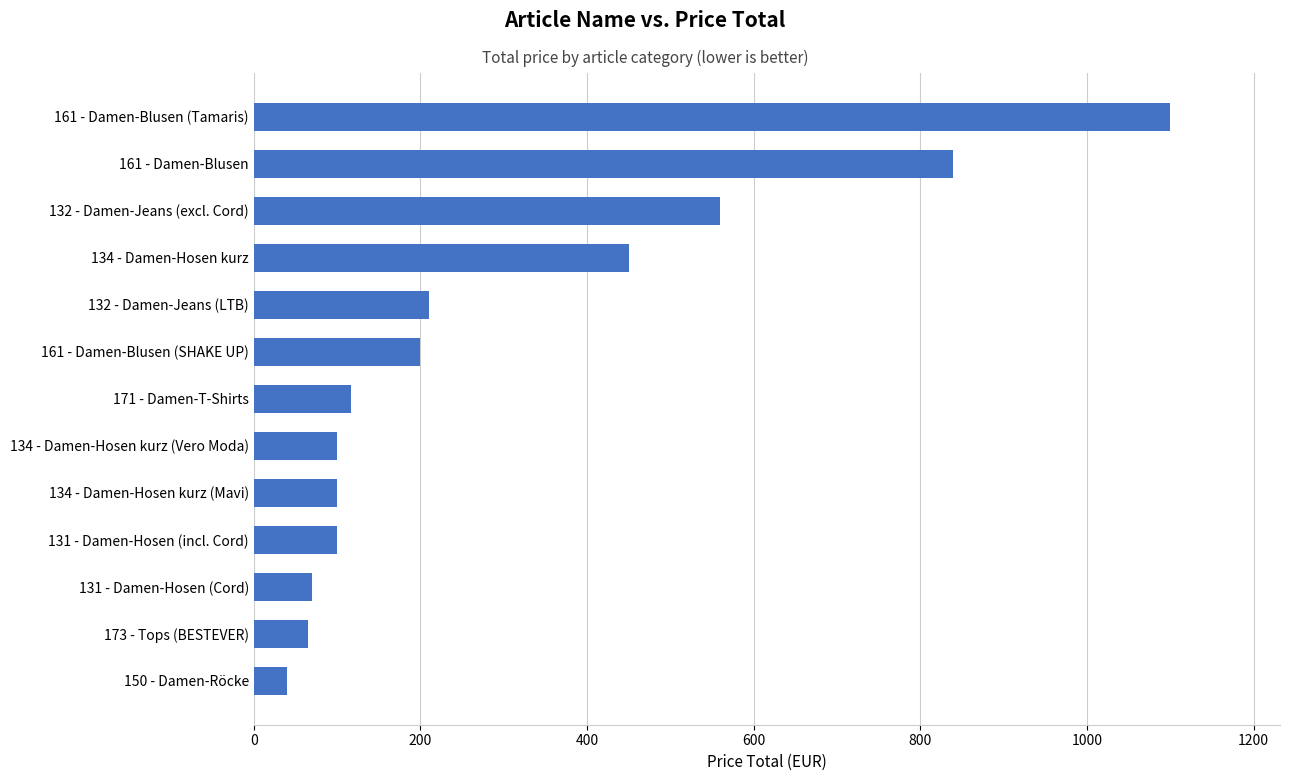

Between 161 - Damen-Blusen and 161 - Damen-Blusen (Tamaris), which is larger?

161 - Damen-Blusen (Tamaris)